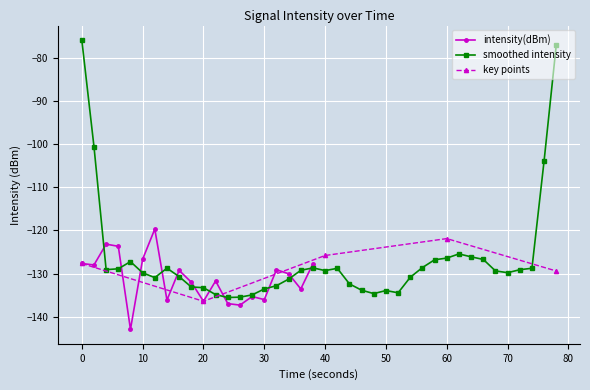

Reading left to right, extract all data points from this chart.

-127.7	-128.0	-123.2	-123.7	-143.0	-126.7	-119.7	-136.2	-129.3	-132.0	-136.4	-131.7	-137.0	-137.3	-135.3	-136.1	-129.1	-130.1	-133.6	-127.7